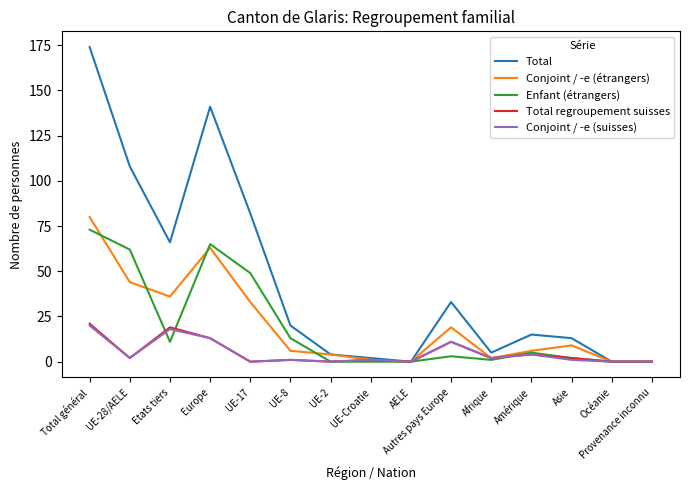

Where is Enfant (étrangers) nearest to the value 36?

UE-17